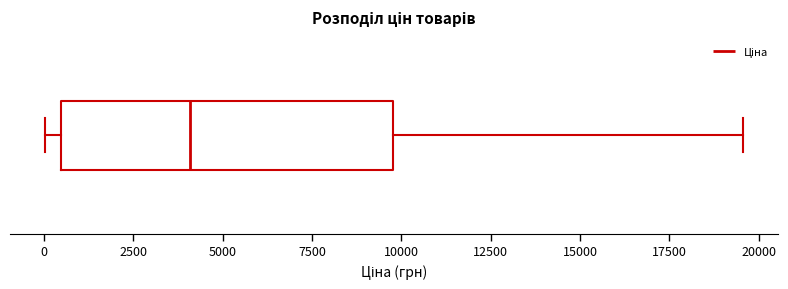

Read this box plot against the x-axis: the position of the median line, the range covered by the box, and the ends of both whiskers. The values are not printed on the chart, so give them approximately, as read against the axis.

median 4000, box 500 to 10000, whiskers 0 to 19500